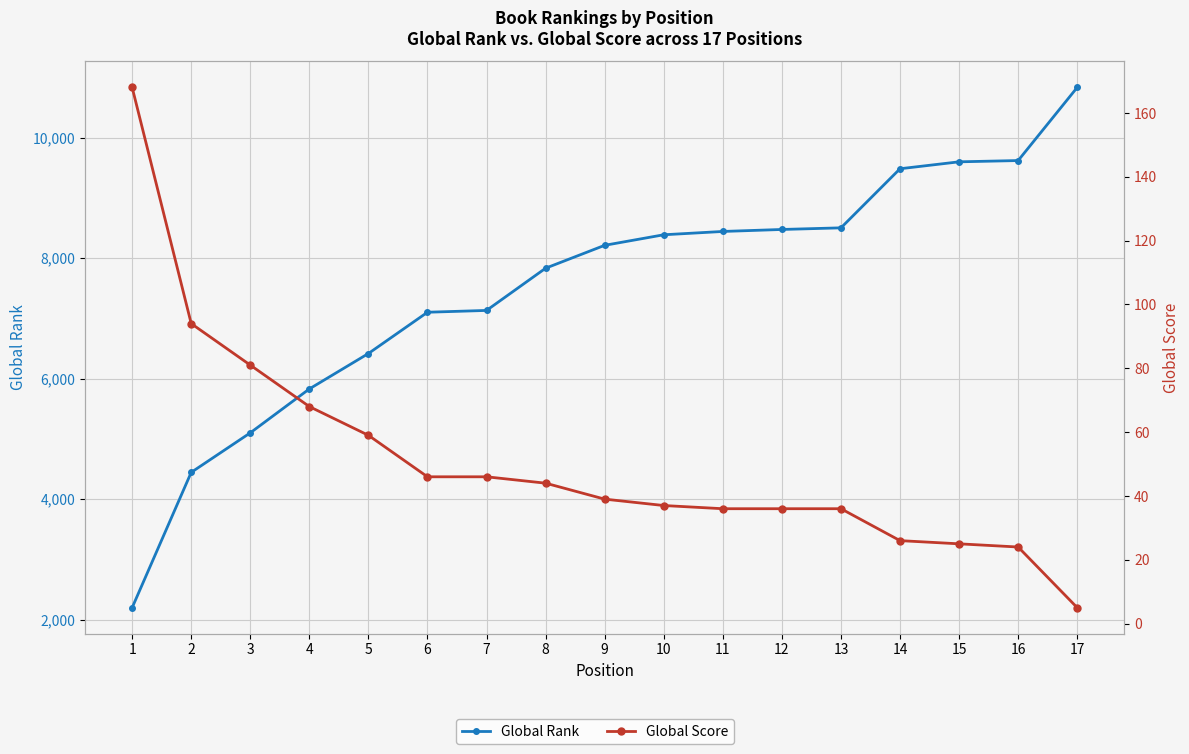

What is the difference between the second highest and minimum values in the Global Rank series?

7422